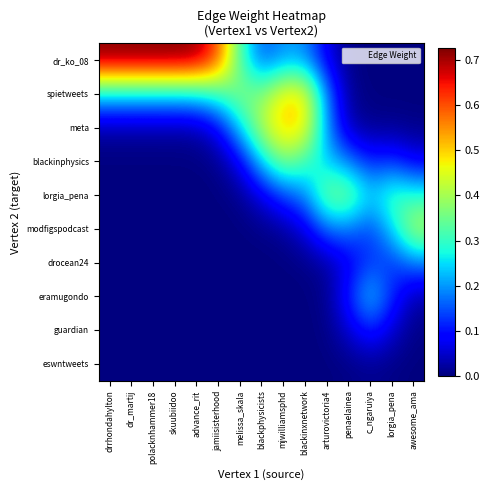

At how many categories does at least one series exceed 0?

15